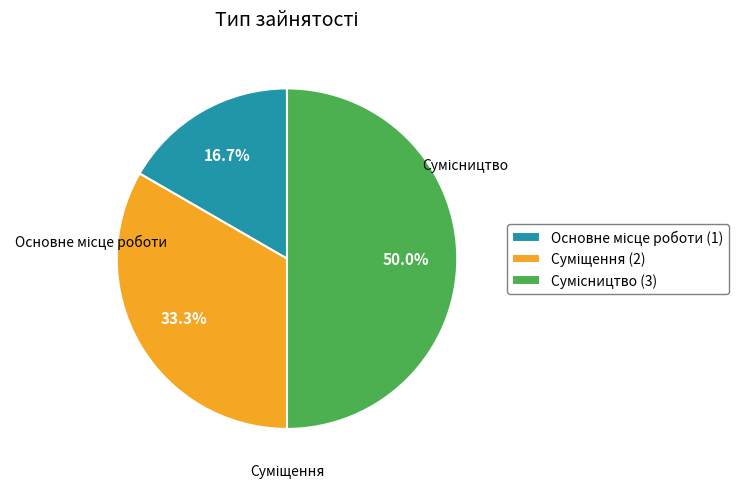

How many slices are in this pie chart?

3